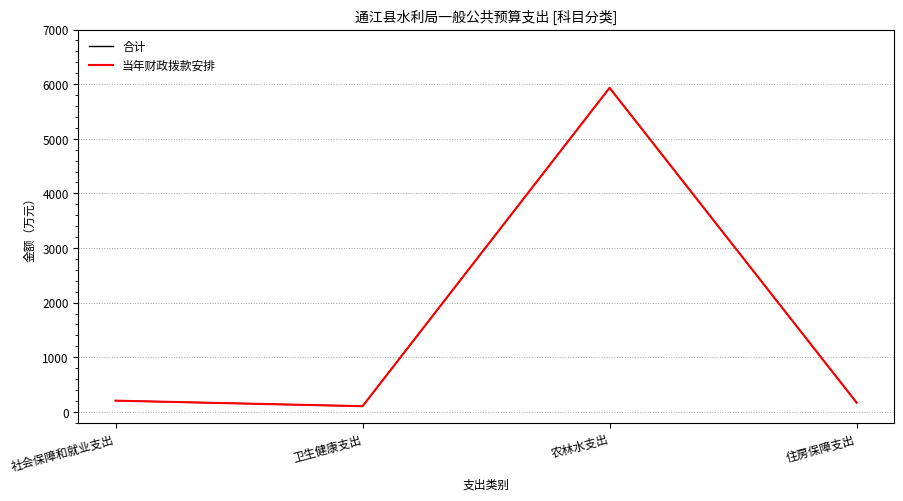

In 合计, how many points are lower than both neighbors (excluding endpoints)?

1